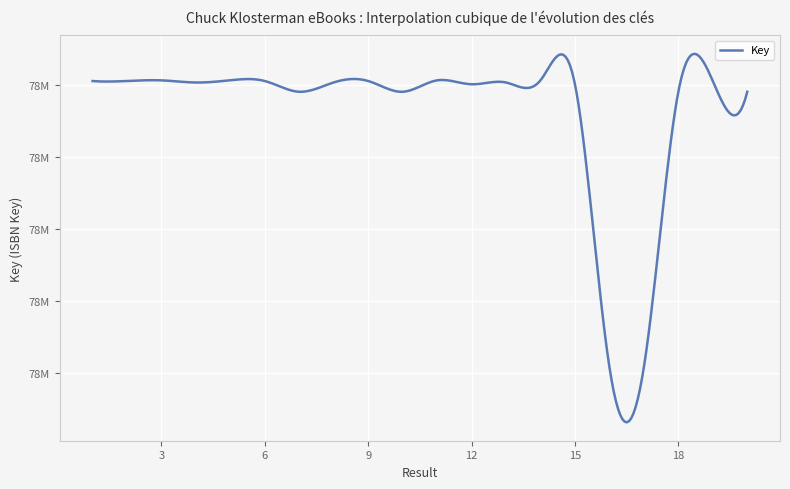

List the labels in order of value, smallest first.

16, 17, 7, 20, 10, 18, 15, 12, 4, 13, 8, 1, 6, 19, 2, 9, 3, 11, 14, 5